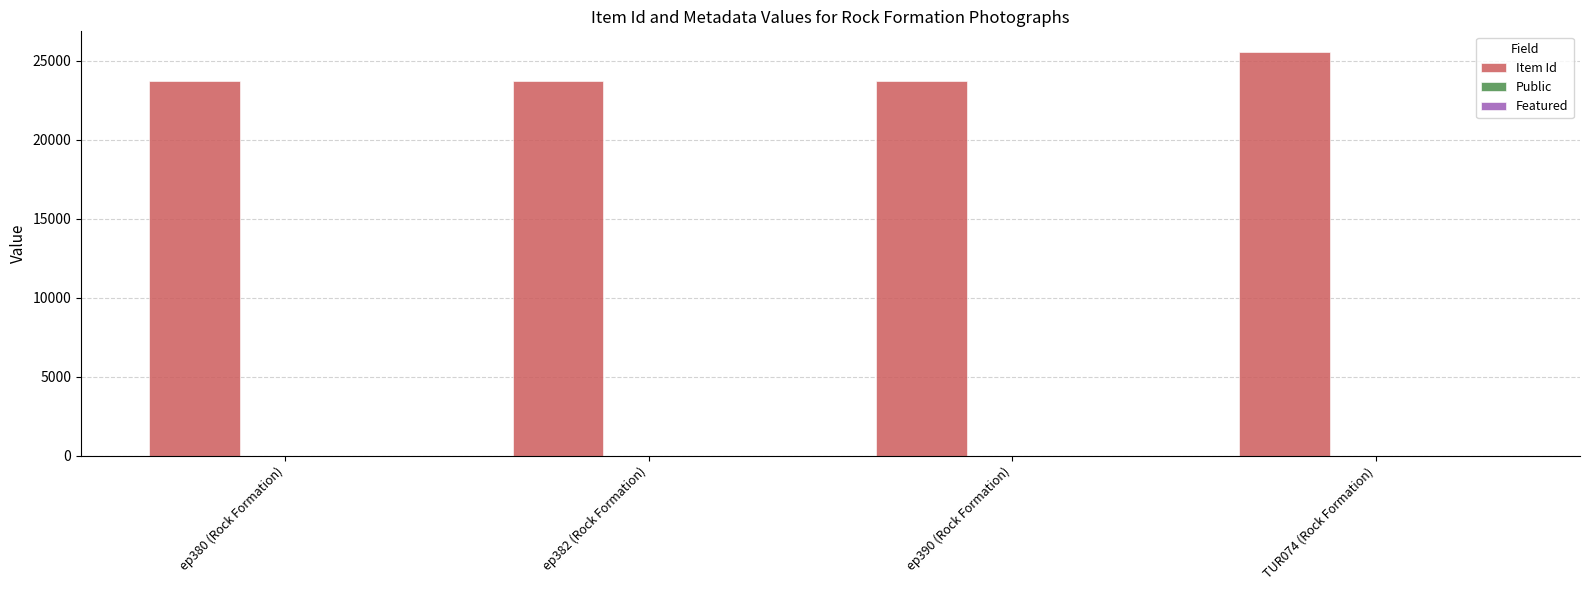

Which series has the largest total across all categories?

Item Id